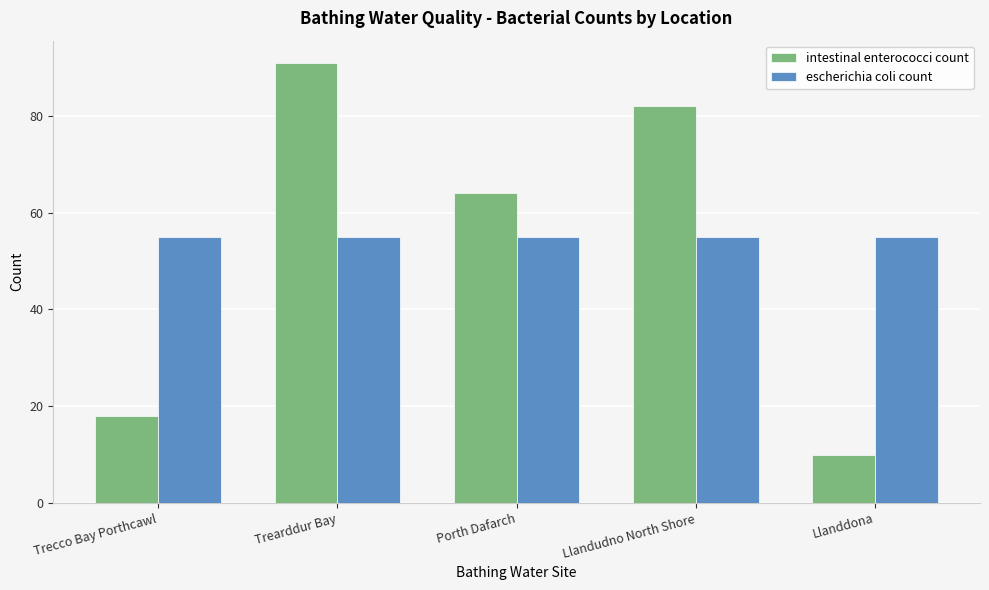

How many bars are there in total?

10